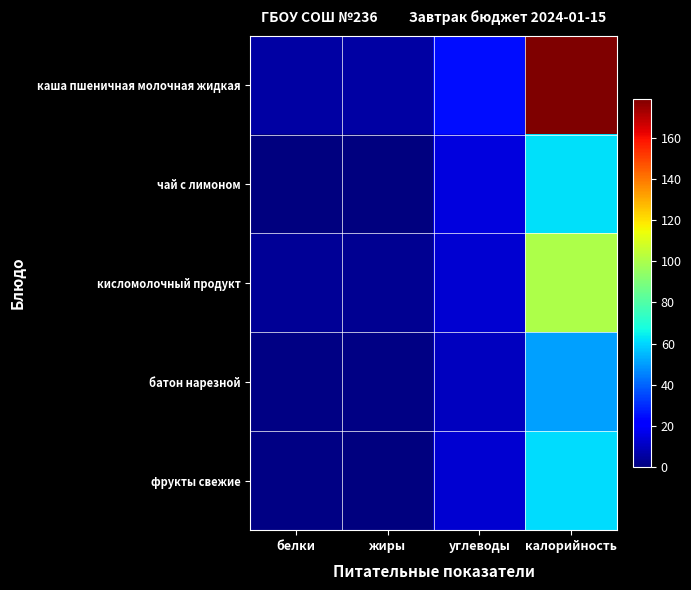

Rank the series at белки from highest to lowest value.

каша пшеничная молочная жидкая, кисломолочный продукт, батон нарезной, фрукты свежие, чай с лимоном